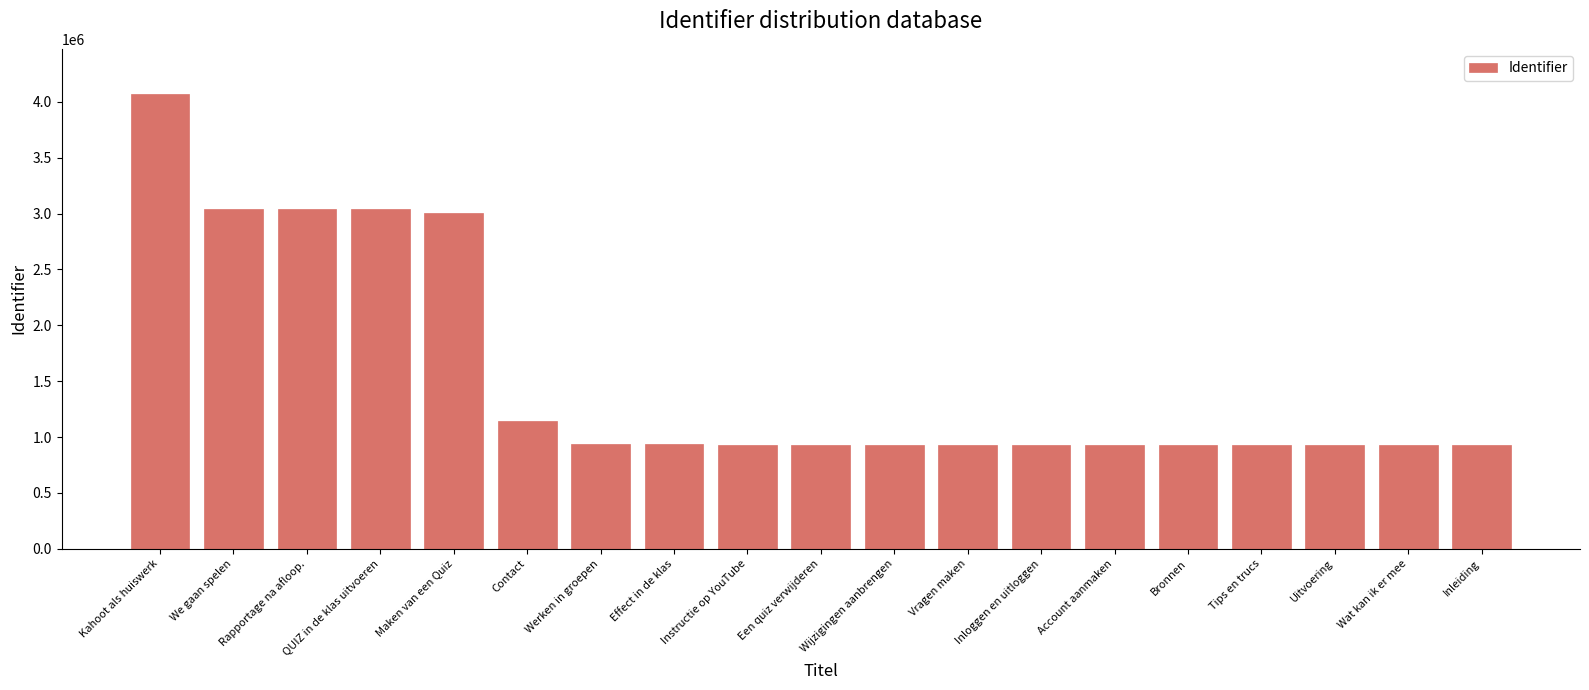

What is the value of the 5th bar from the left?

3005657